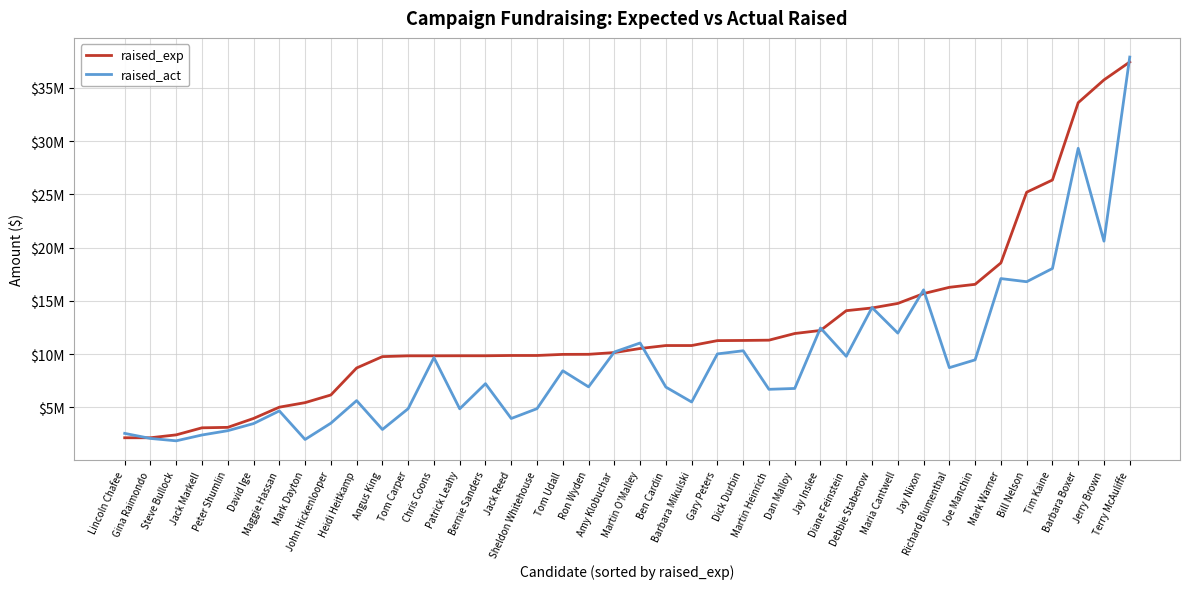

What position from the left is Barbara Boxer?

38